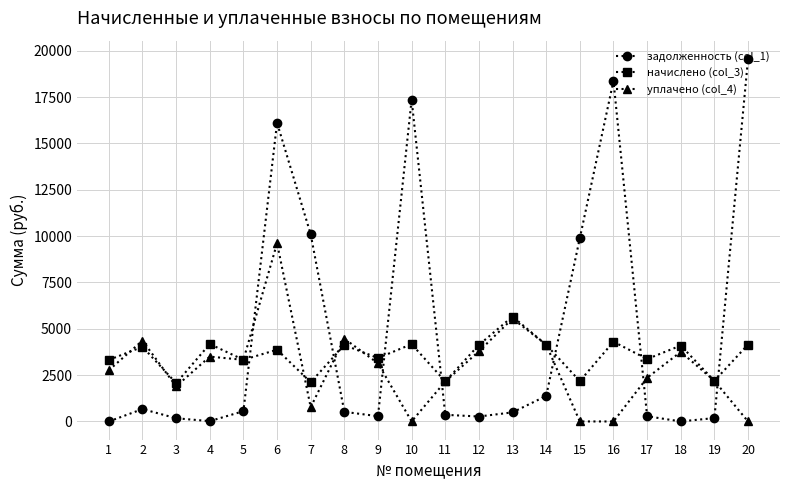

True or false: уплачено (col_4) and задолженность (col_1) intersect in this chart.

True